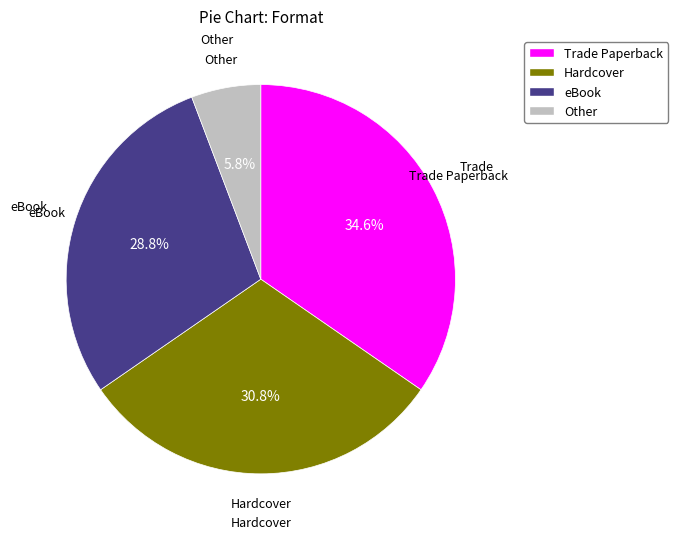

How many slices are in this pie chart?

4